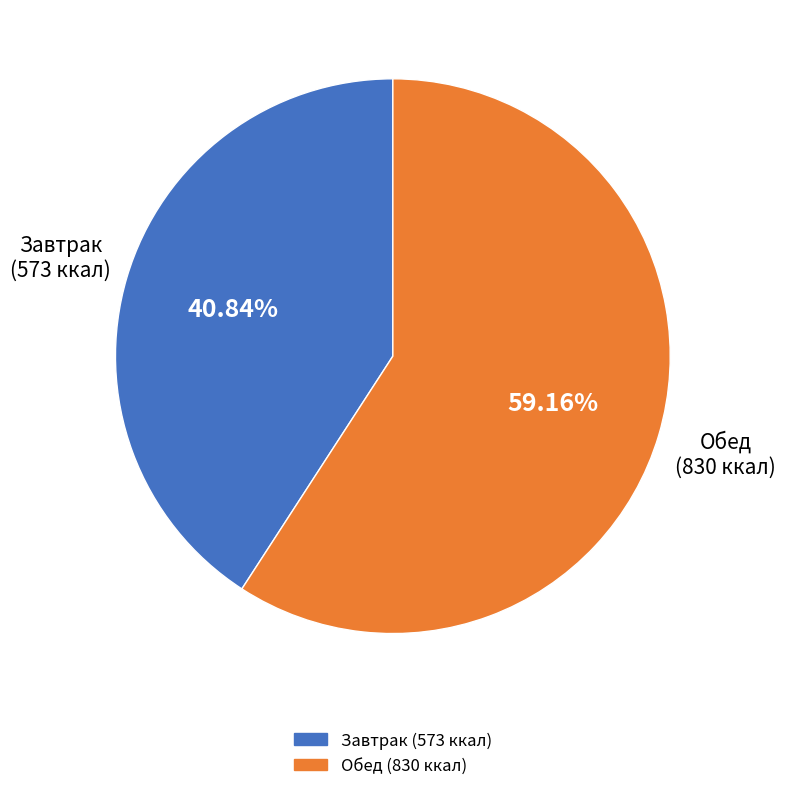

Is there a majority slice in this chart?

Yes